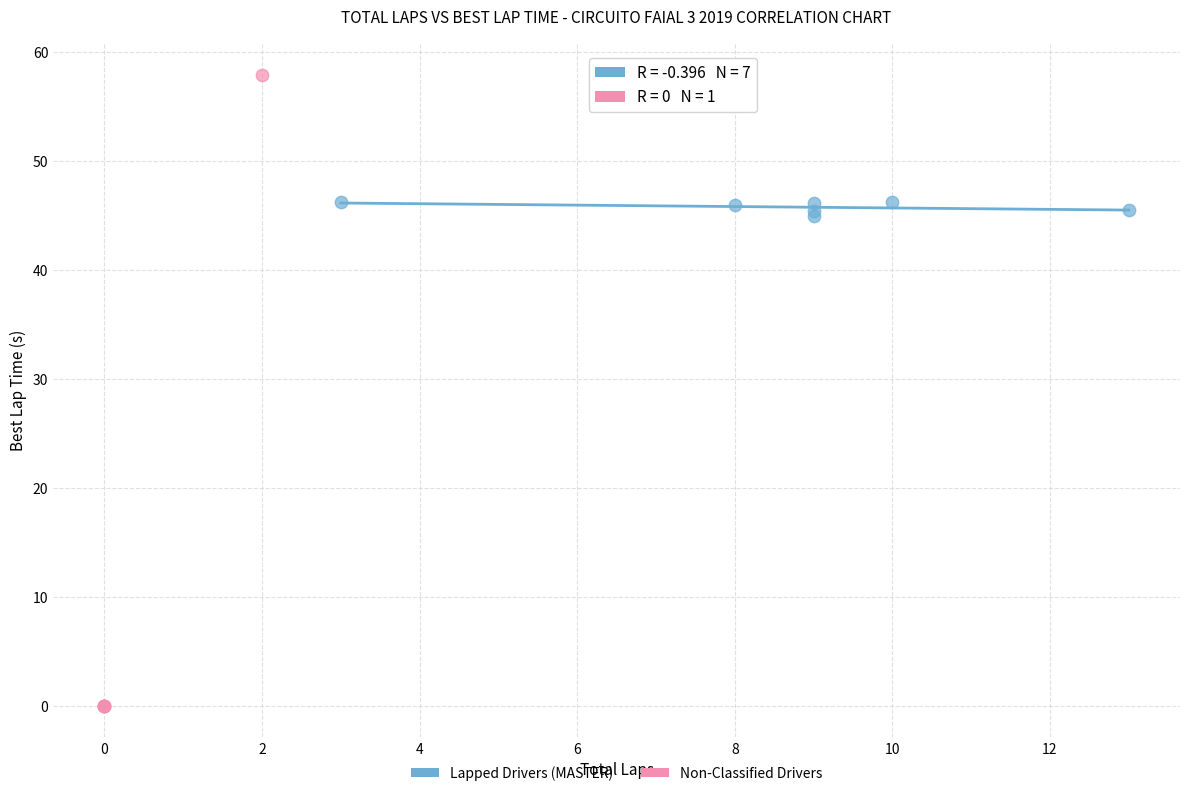

Which series contains the lowest Y value?

Non-Classified Drivers